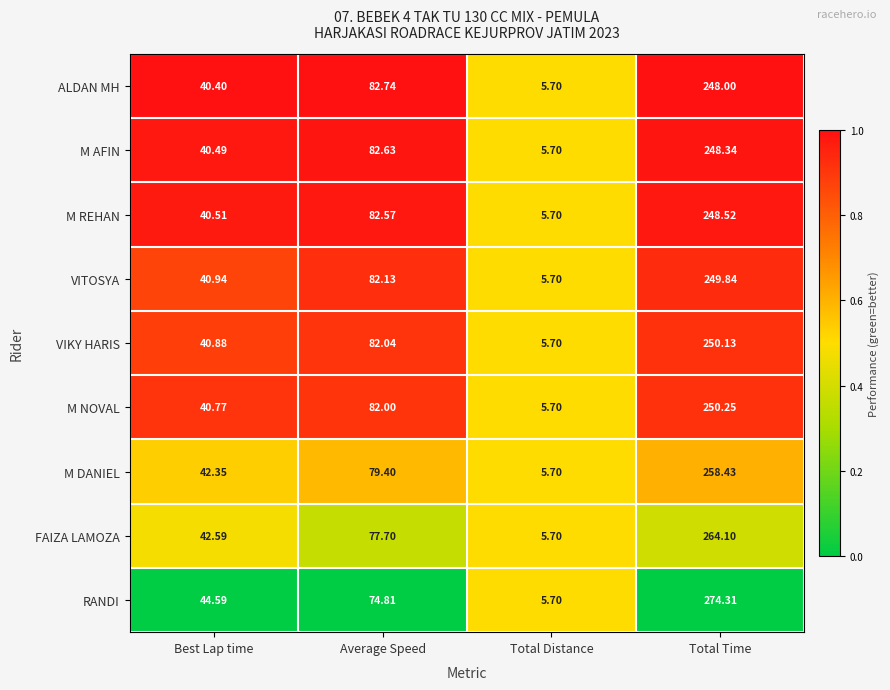

Which series has the largest range (max minus min)?

RANDI